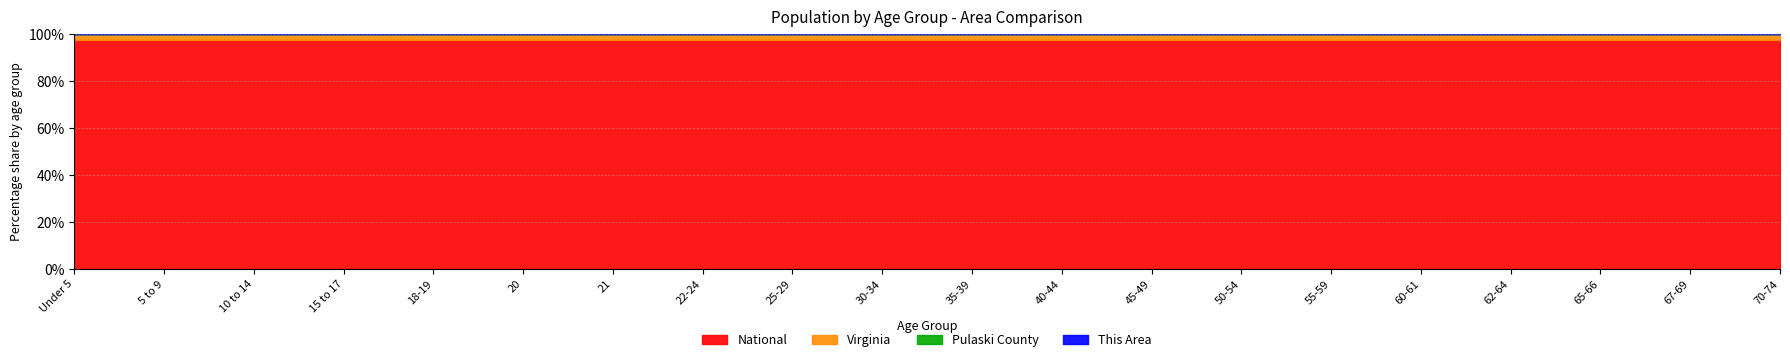

Reading right to left, list all the values displayed in this chart.

This Area: 70-74=179	67-69=108	65-66=79	62-64=166	60-61=95	55-59=309	50-54=252	45-49=267	40-44=254	35-39=264	30-34=202	25-29=251	22-24=140	21=50	20=53	18-19=103	15 to 17=153	10 to 14=228	5 to 9=250	Under 5=293
Pulaski County: 70-74=1553	67-69=1178	65-66=900	62-64=1641	60-61=1096	55-59=2708	50-54=2680	45-49=2642	40-44=2500	35-39=2447	30-34=1846	25-29=1765	22-24=1028	21=351	20=371	18-19=765	15 to 17=1277	10 to 14=1970	5 to 9=1838	Under 5=1716
Virginia: 70-74=229502	67-69=182148	65-66=138154	62-64=255740	60-61=186629	55-59=512595	50-54=592845	45-49=621155	40-44=568865	35-39=540063	30-34=526077	25-29=564342	22-24=339728	21=114918	20=117445	18-19=230008	15 to 17=320957	10 to 14=511246	5 to 9=511849	Under 5=509625
National: 70-74=9278166	67-69=7115361	65-66=5319902	62-64=9704197	60-61=7113727	55-59=19664805	50-54=22298125	45-49=22708591	40-44=20890964	35-39=20179642	30-34=19962099	25-29=21101849	22-24=12712576	21=4354294	20=4519129	18-19=9086089	15 to 17=12954254	10 to 14=20677194	5 to 9=20348657	Under 5=20201362